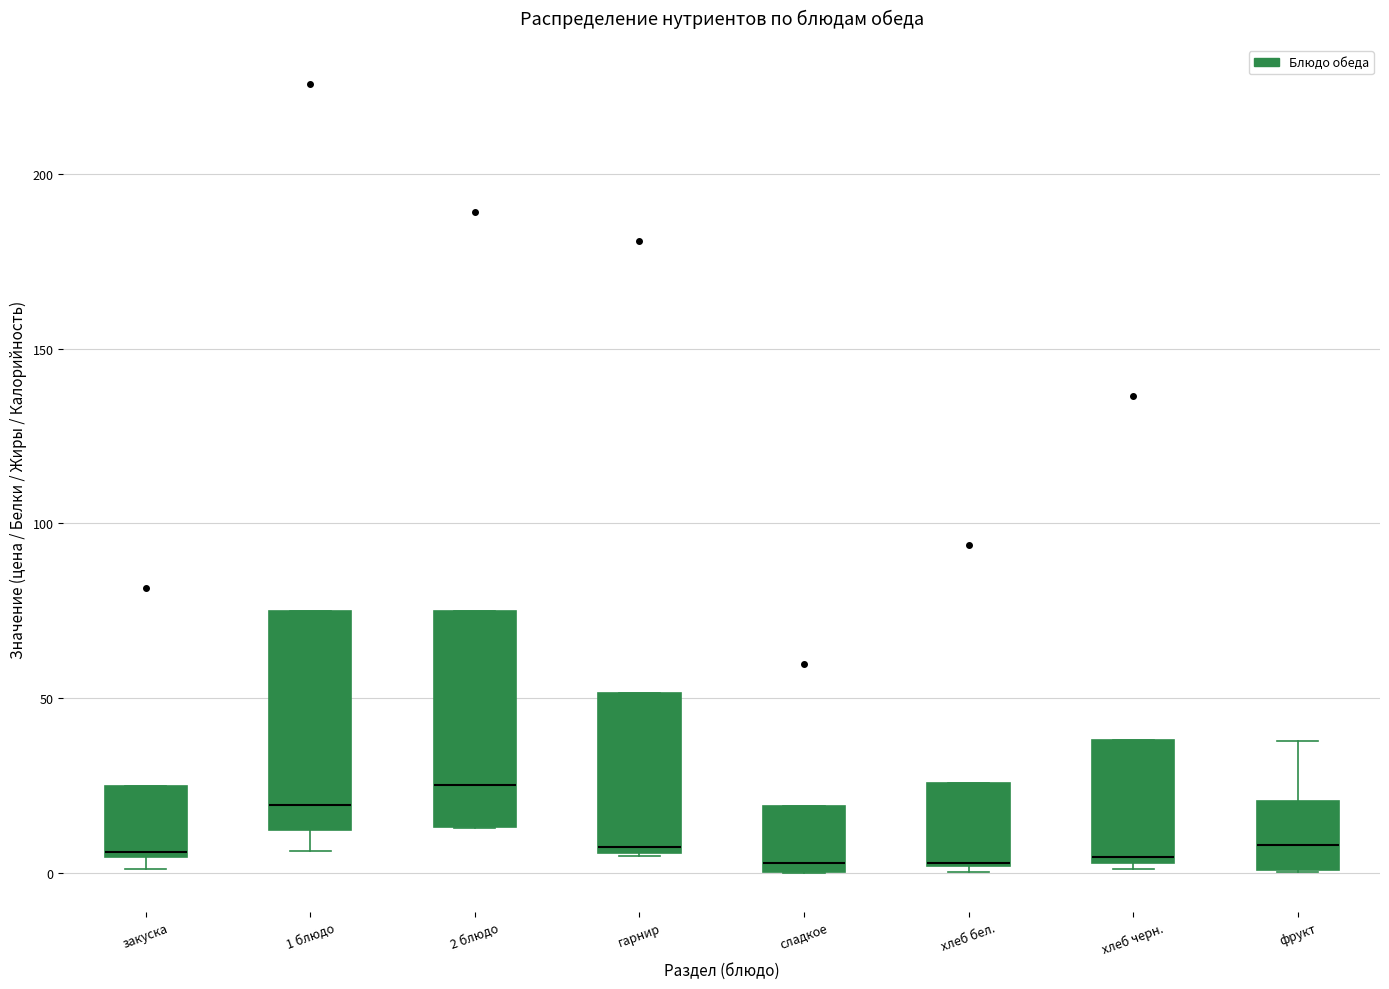

Where is the lower edge of the box for фрукт on the y-axis? The values are not printed on the chart, so give them approximately, as read against the axis.

0